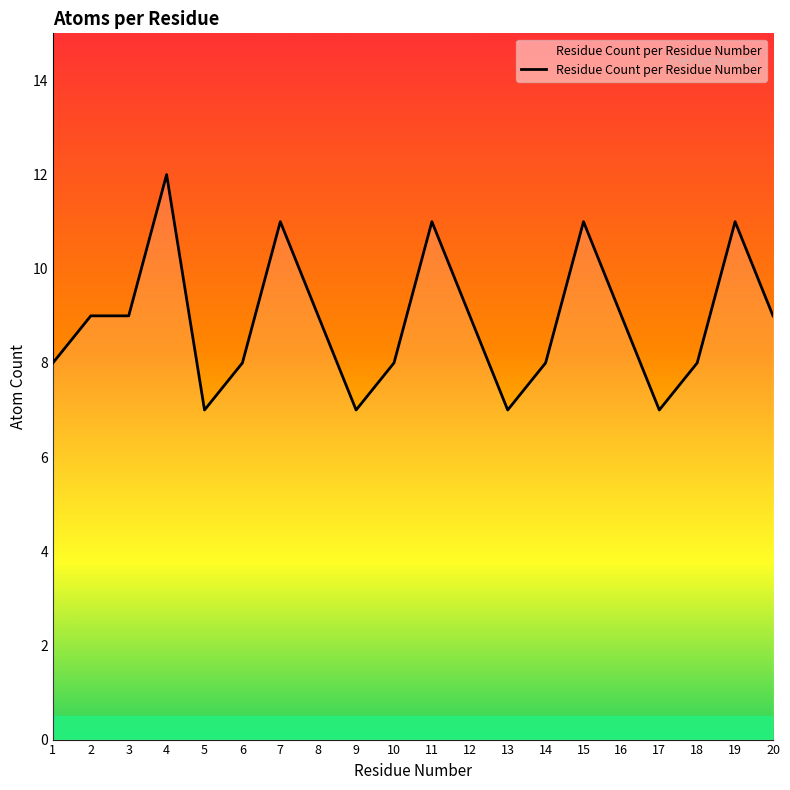

True or false: the data shows 2 at 15.

False